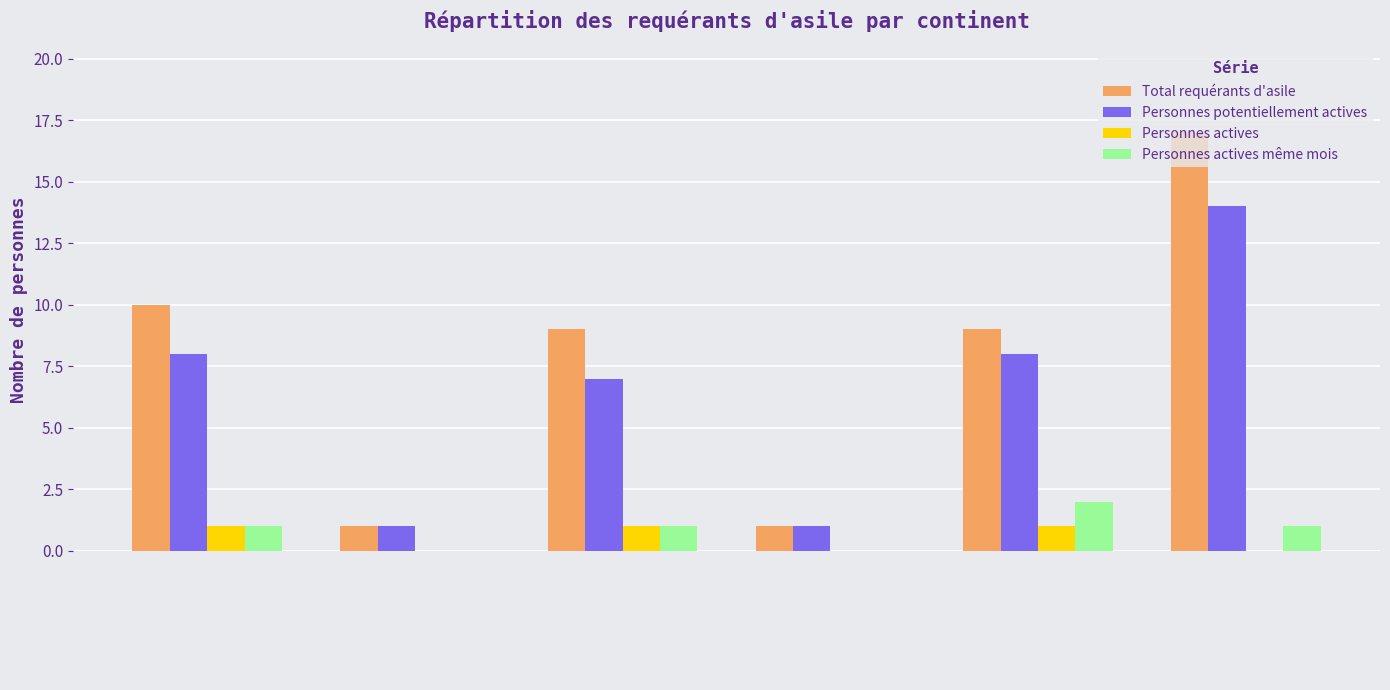

What is the sum of all Personnes potentiellement actives values?

39